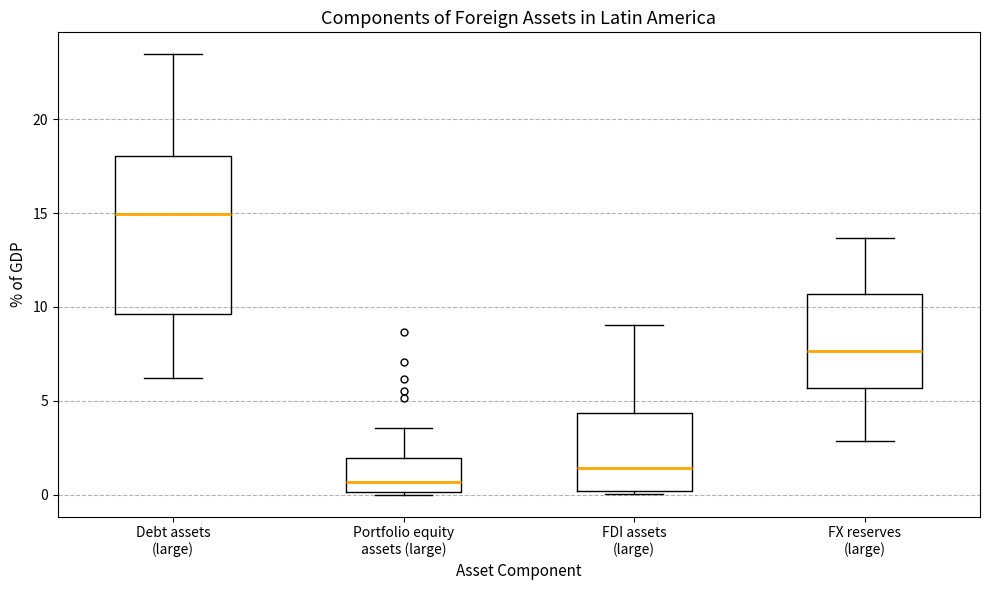

Where is the upper edge of the box for Debt assets (large) on the y-axis? The values are not printed on the chart, so give them approximately, as read against the axis.

18.0